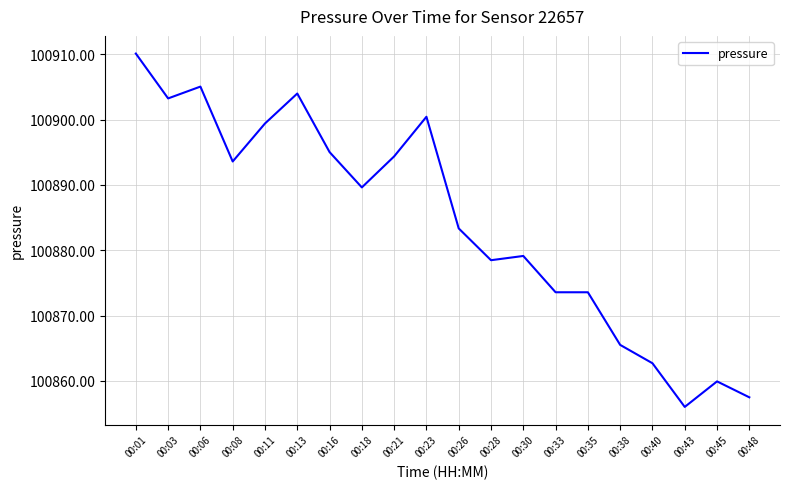

True or false: the data shows 100895.0 at 00:16.

True